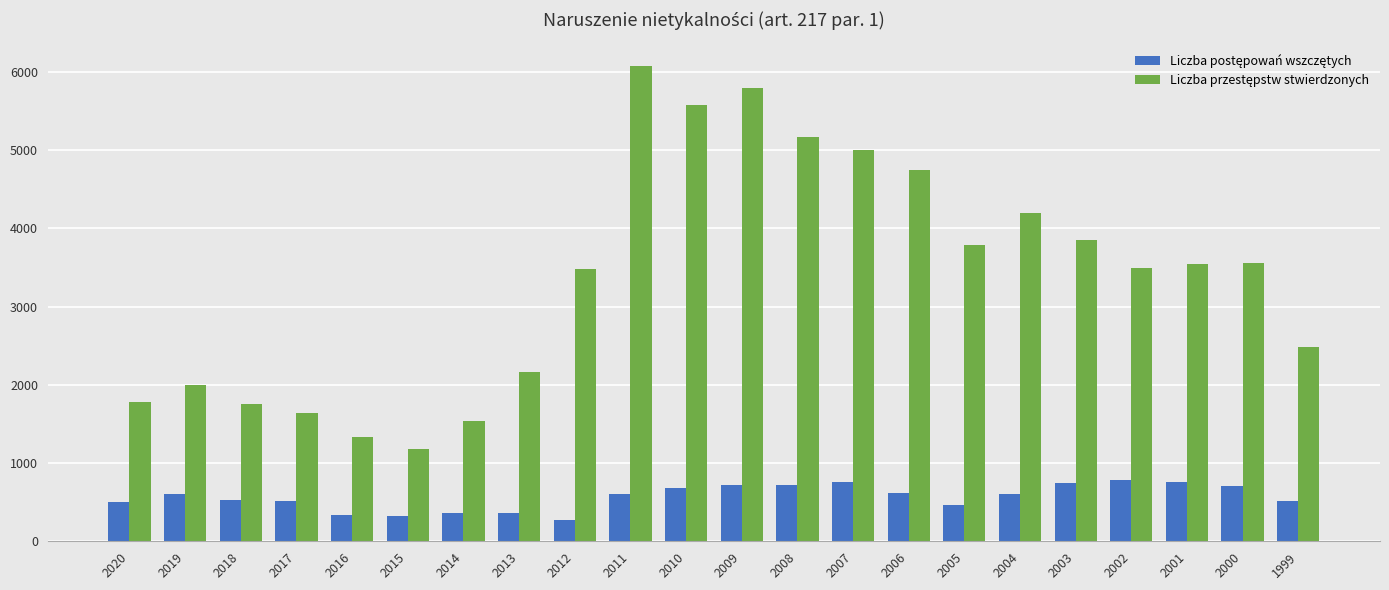

Are the bars grouped side by side (vs. stacked)?

Yes